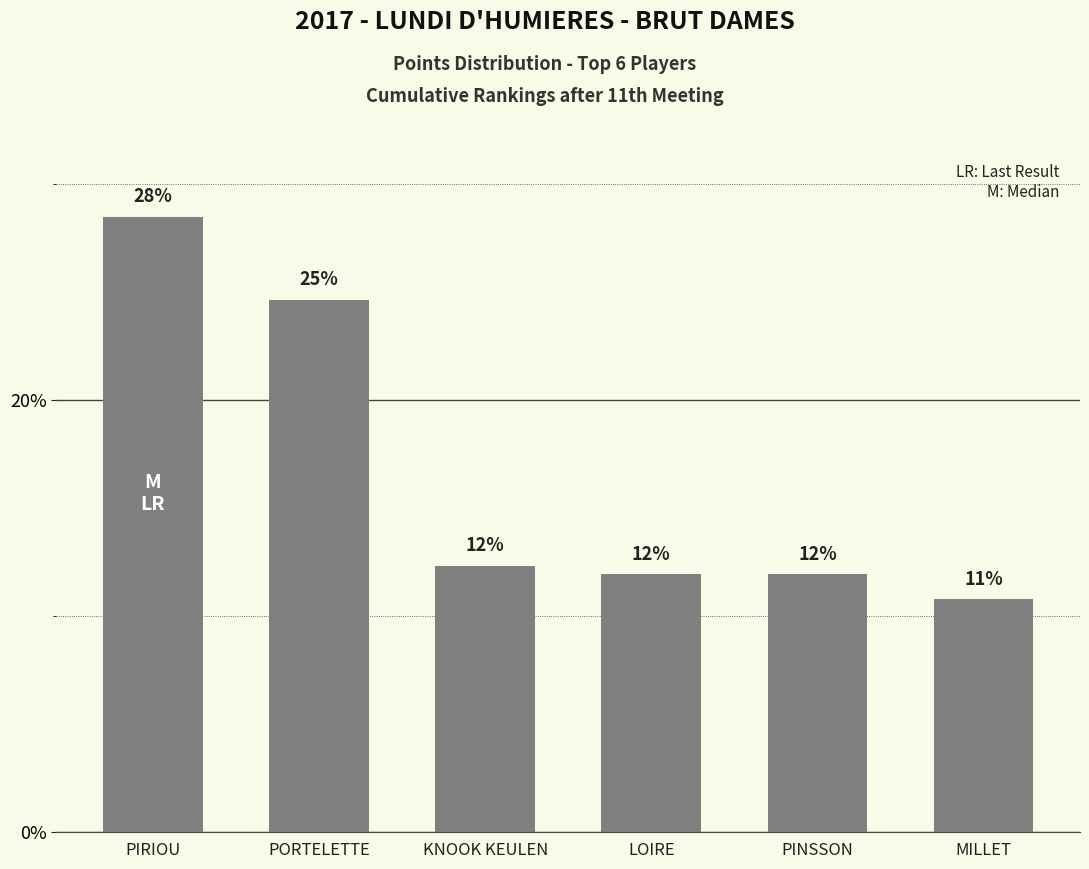

What is the sum of the values at PINSSON and PORTELETTE?

36.5